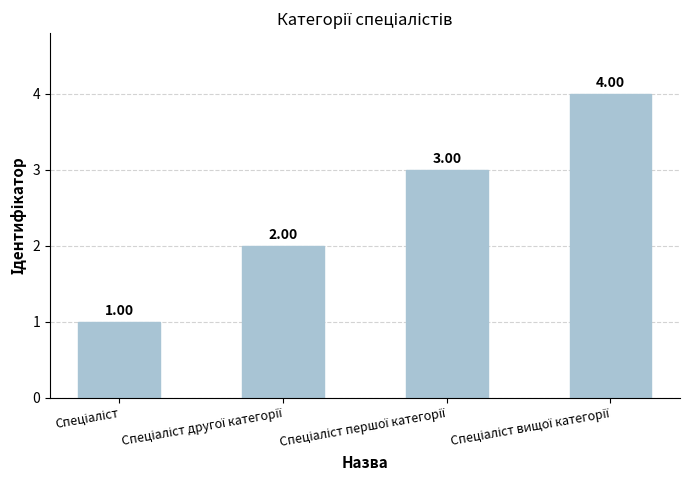

Are the bars grouped side by side (vs. stacked)?

No